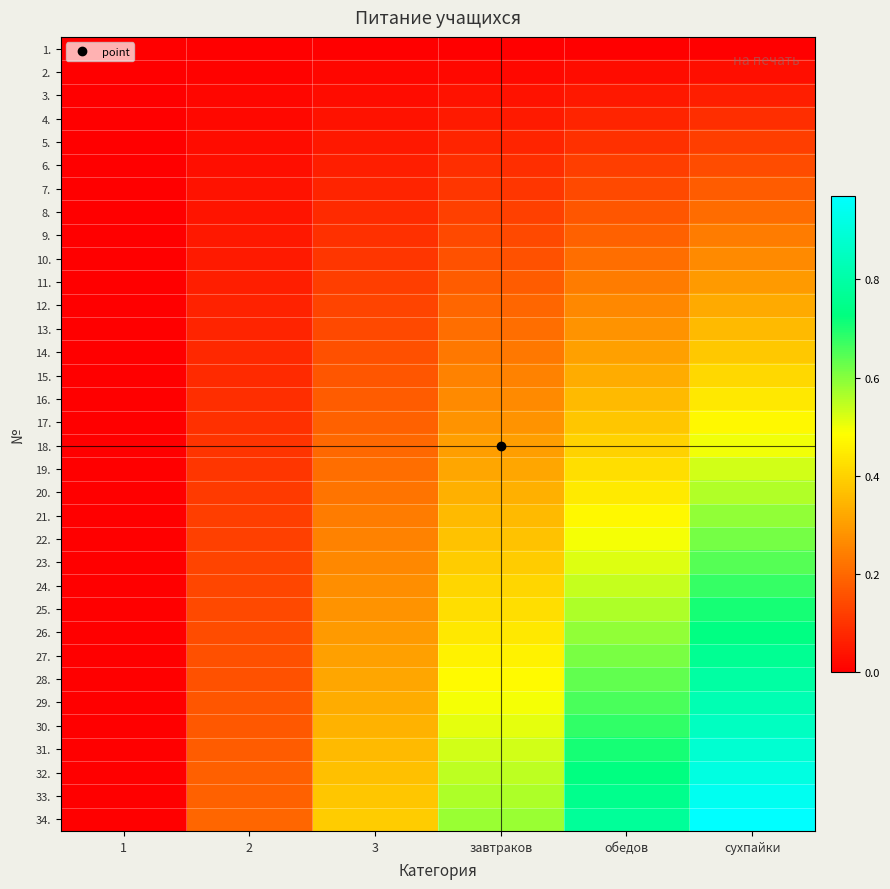

At обедов, list the series in order from largest to smallest.

34., 33., 32., 31., 30., 29., 28., 27., 26., 25., 24., 23., 22., 21., 20., 19., 18., 17., 16., 15., 14., 13., 12., 11., 10., 9., 8., 7., 6., 5., 4., 3., 2., 1.